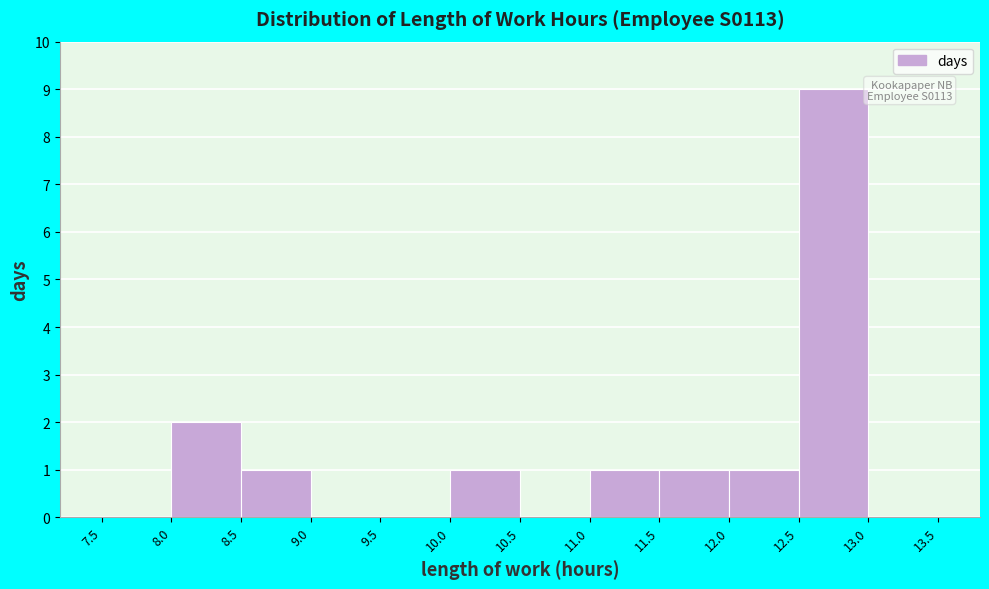

Over which range of the x-axis is the bar tallest?

12.5 to 13.0